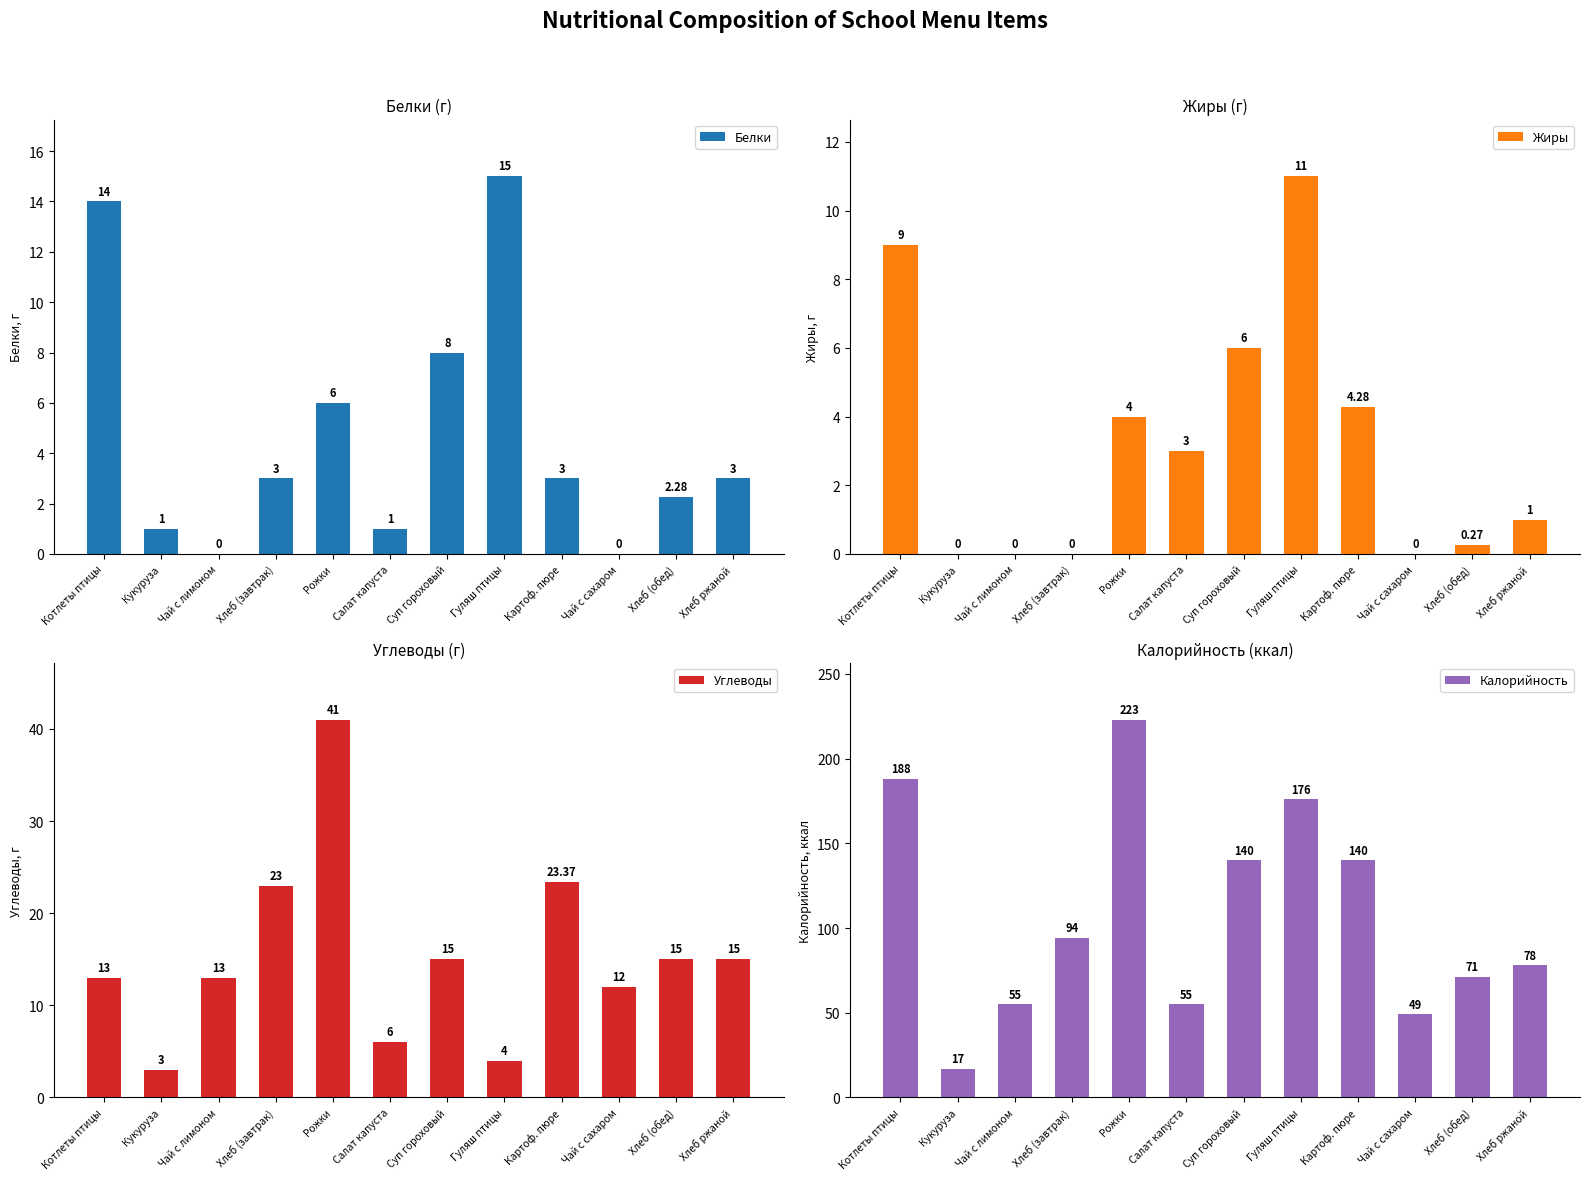

Where is Калорийность nearest to the value 120?

Суп гороховый